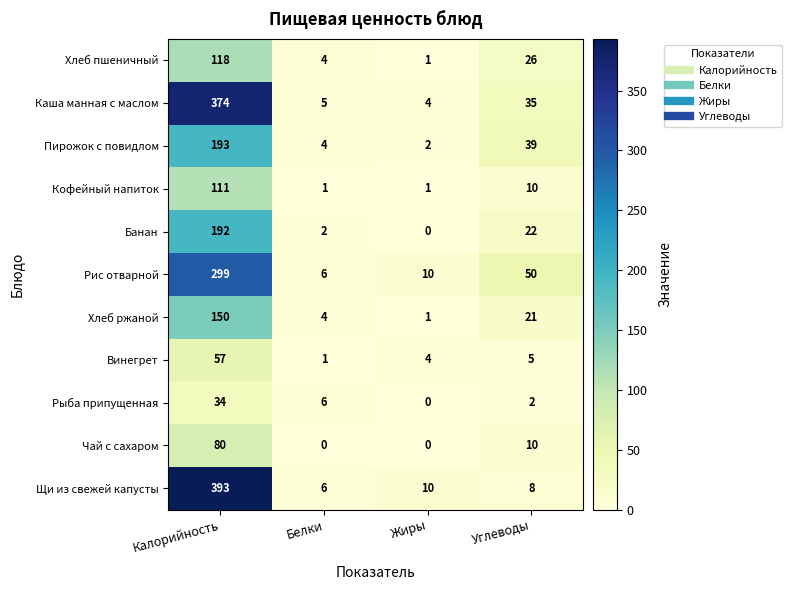

Count the number of data series in this chart.

11